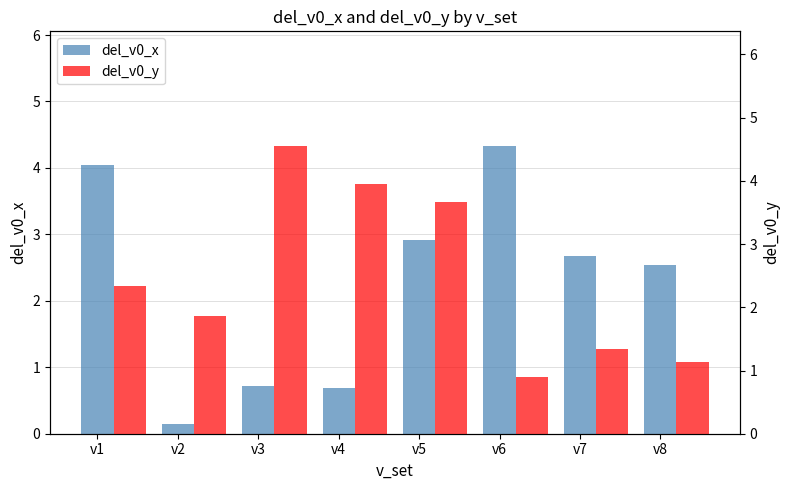

What is the lowest value of the del_v0_y series?

0.9